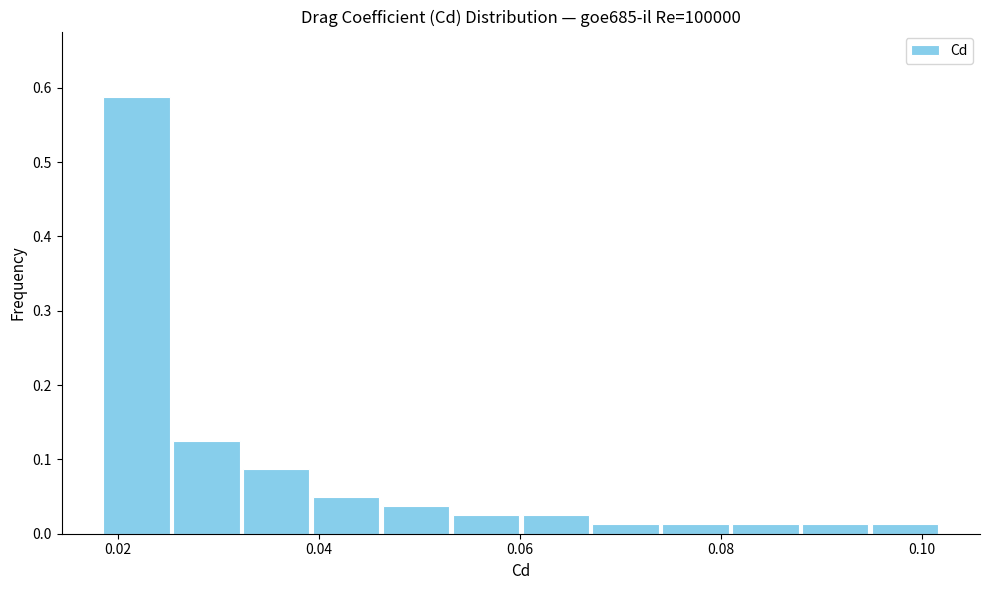

Around what value on the x-axis is the tallest bar? Give the approximate position of its centre, as read against the axis.

0.022